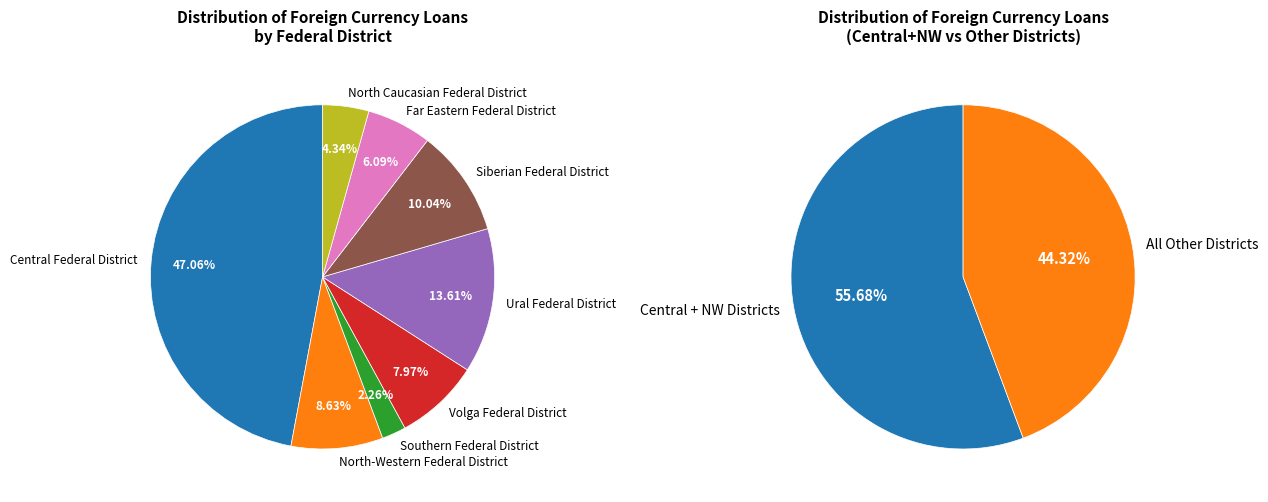

Which has a higher value, Volga Federal District or Southern Federal District?

Volga Federal District